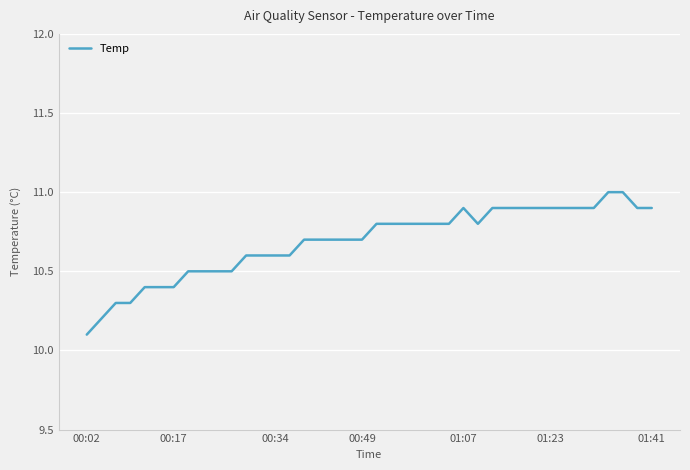

What is the minimum value shown in the chart?

10.1